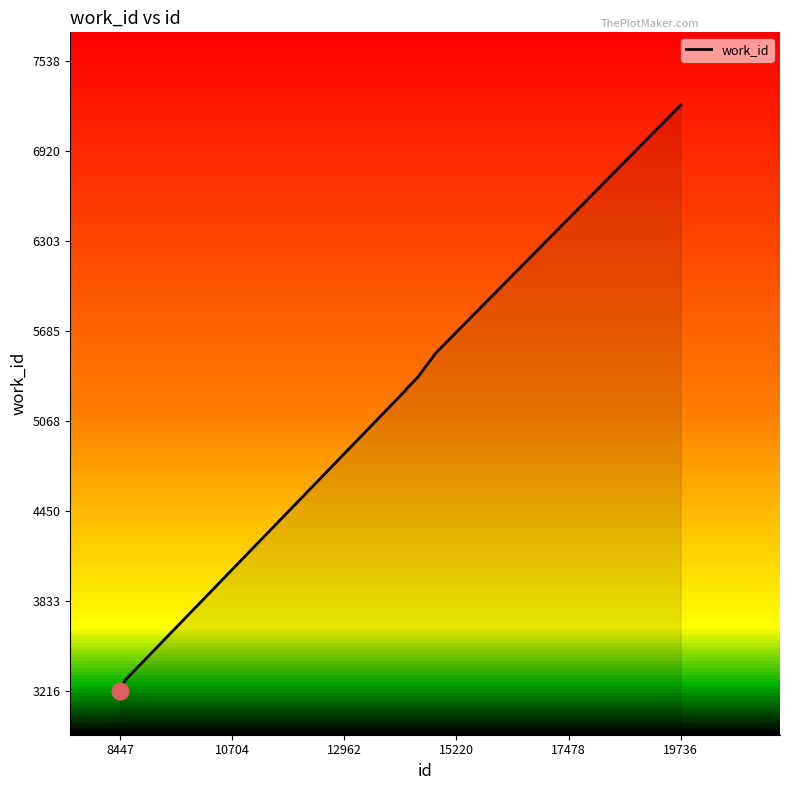

What is the difference between the maximum and minimum values?

4022